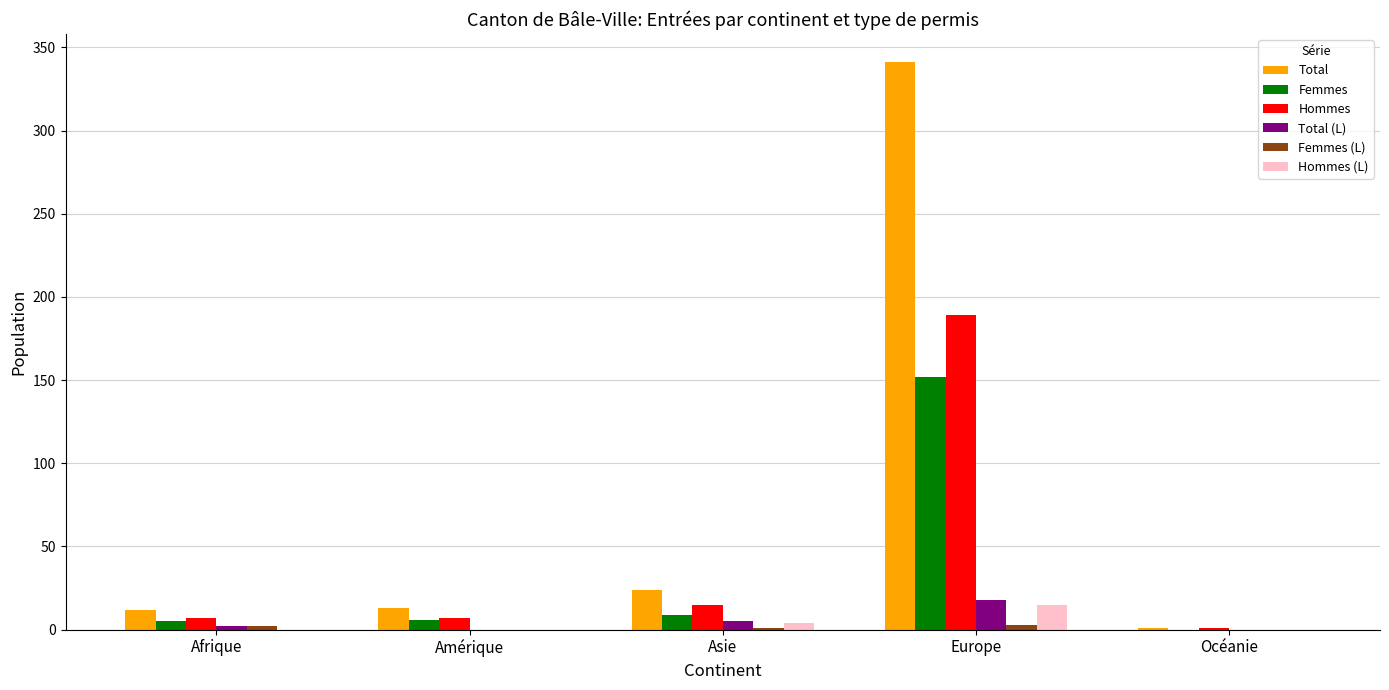

Where is Total nearest to the value 171?

Asie